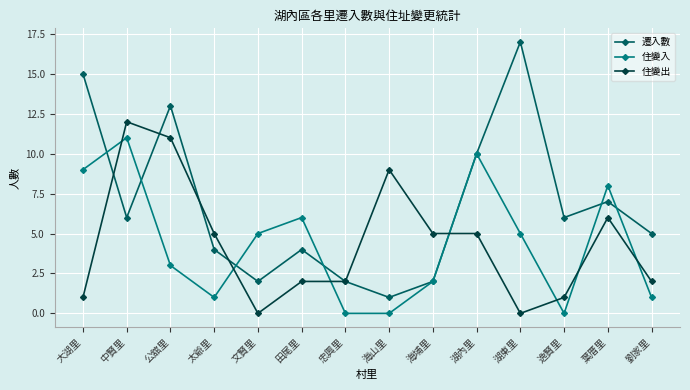

What is the difference between the second highest and minimum values in the 住變出 series?

11